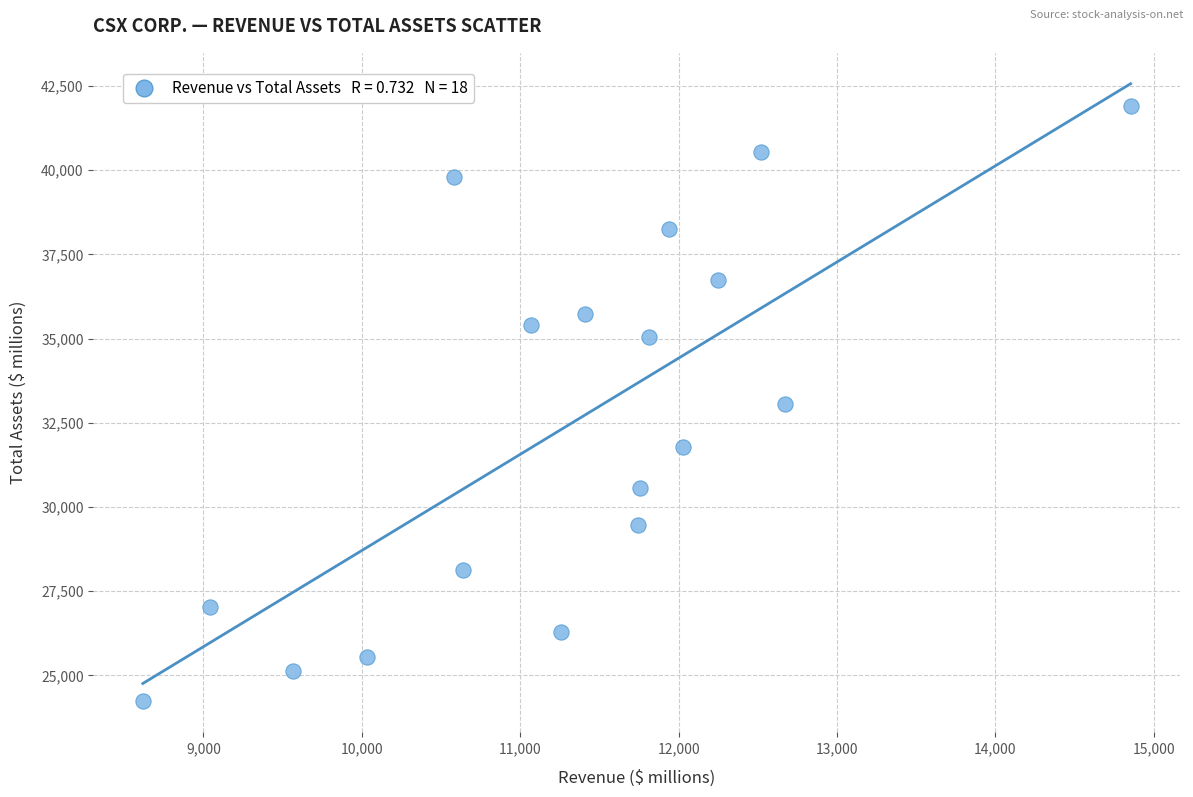

What is the range of Y values (max minus min)?

17680